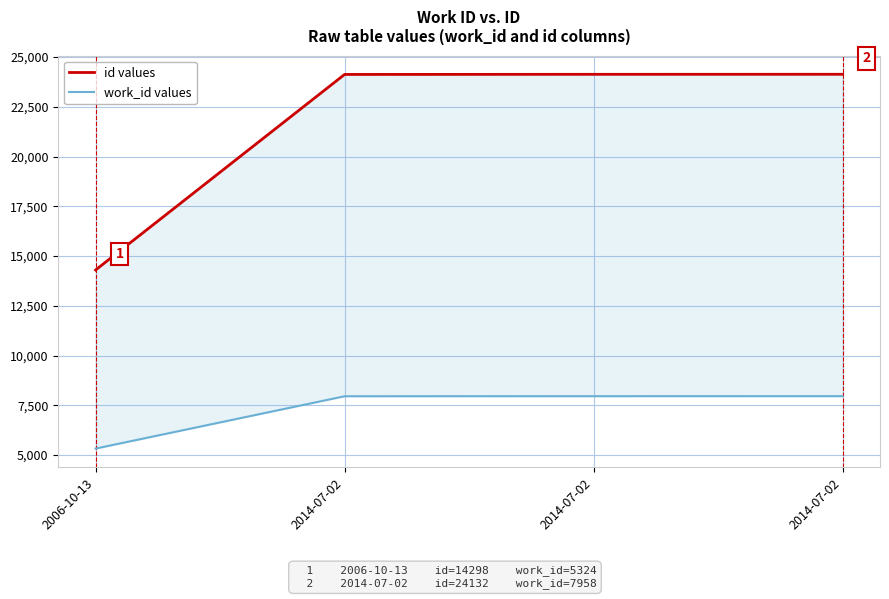

Reading right to left, extract all data points from this chart.

id values: 2014-07-02=24132	2014-07-02=24130	2014-07-02=24124	2006-10-13=14298
work_id values: 2014-07-02=7958	2014-07-02=7957	2014-07-02=7954	2006-10-13=5324